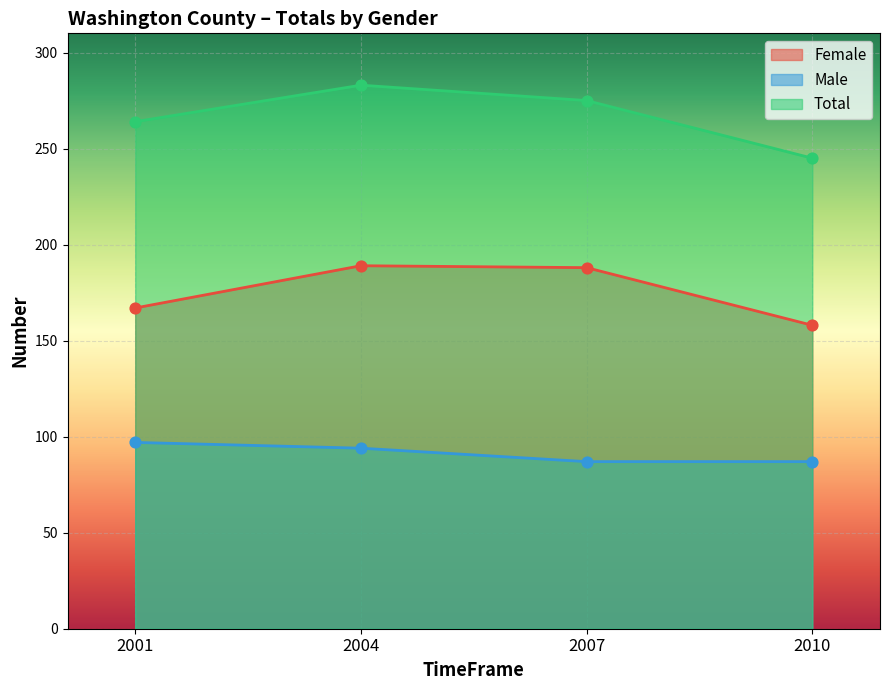

At how many categories does at least one series exceed 209?

4